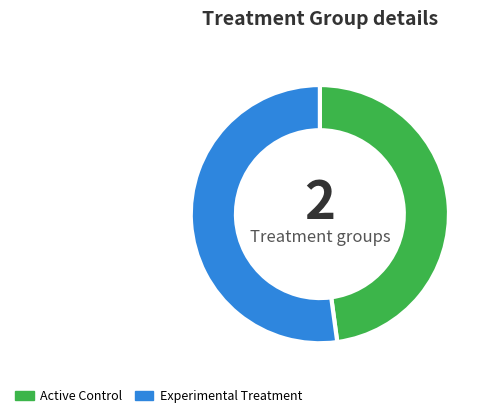

Approximately how many times larger is the value at Experimental Treatment compared to Active Control?

1.1